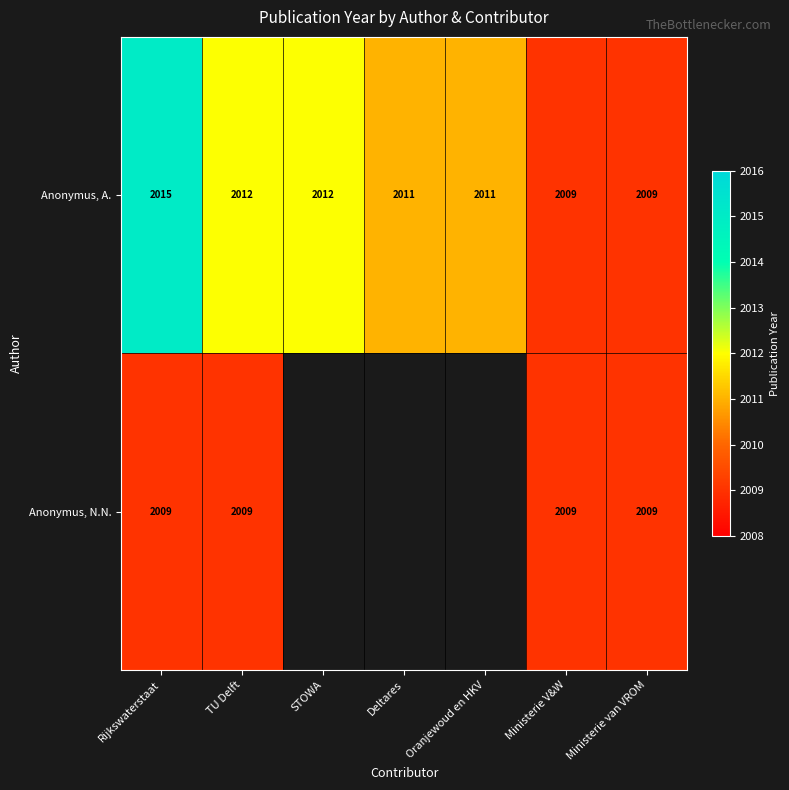

How many data points in Anonymus, A. are less than 2011?

2